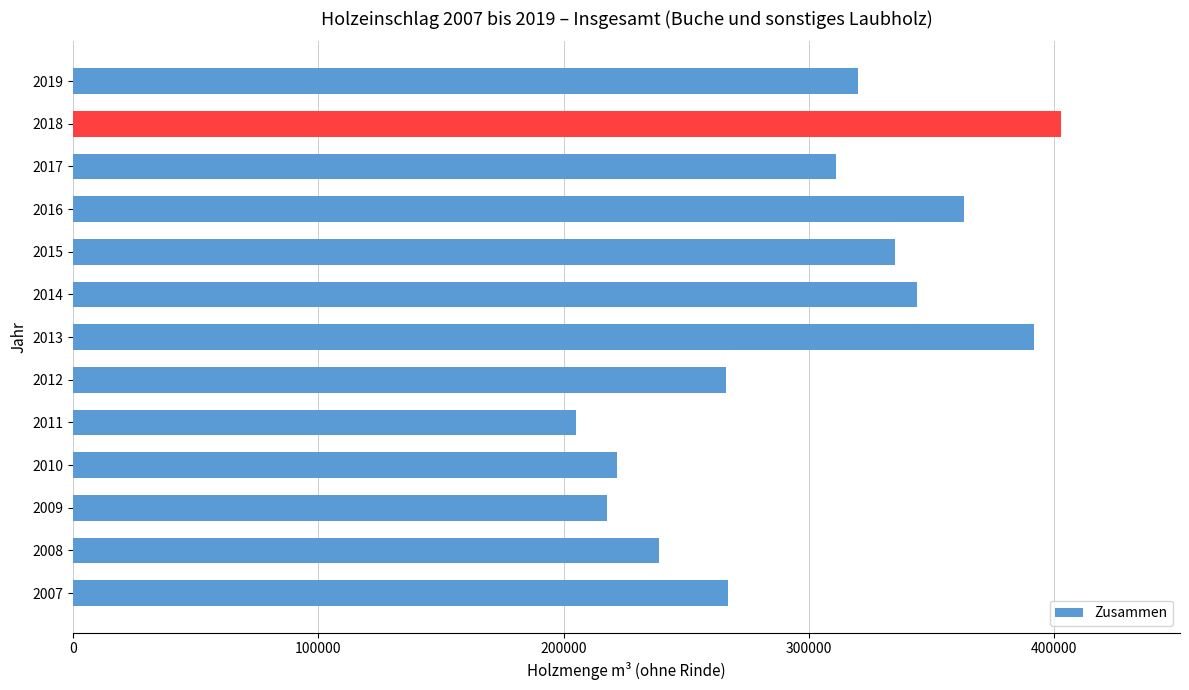

What value does the data have at 2018?

402994.4